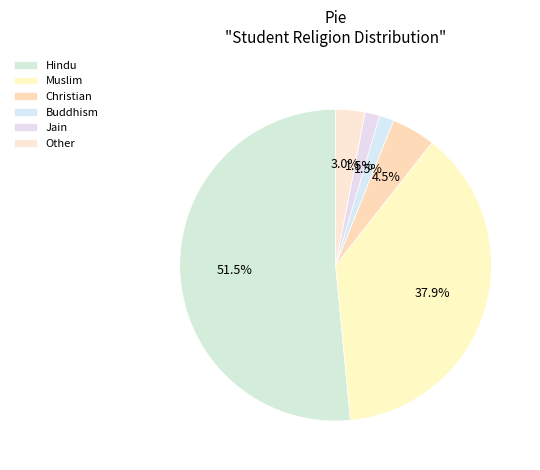

To the nearest percent, what is the difference between the Hindu and Muslim slice percentages?

14%